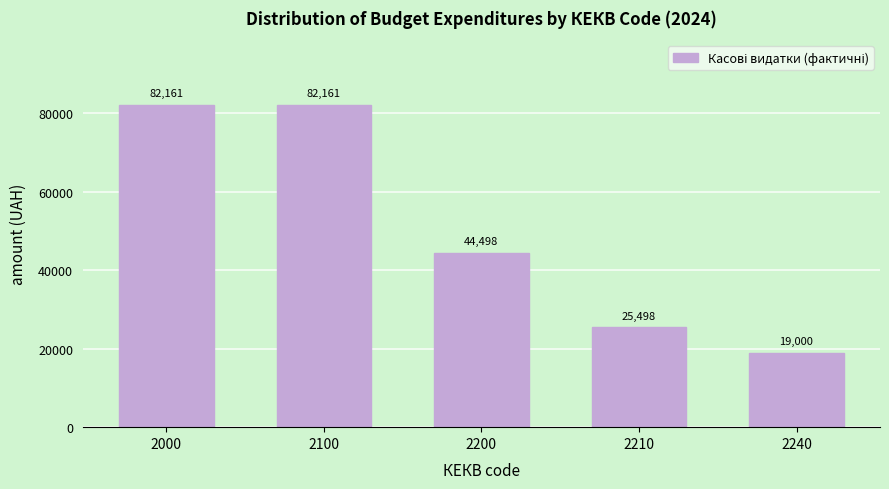

What is the average value?

50663.6